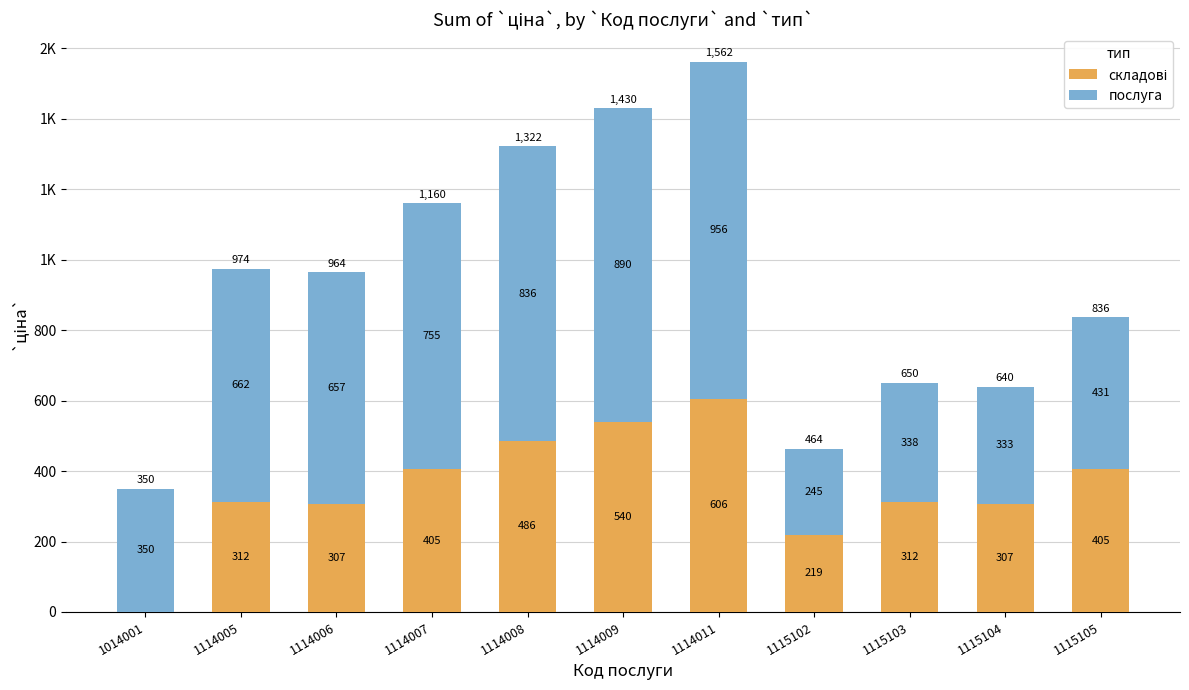

What is the total value across all series at 1115103?

650